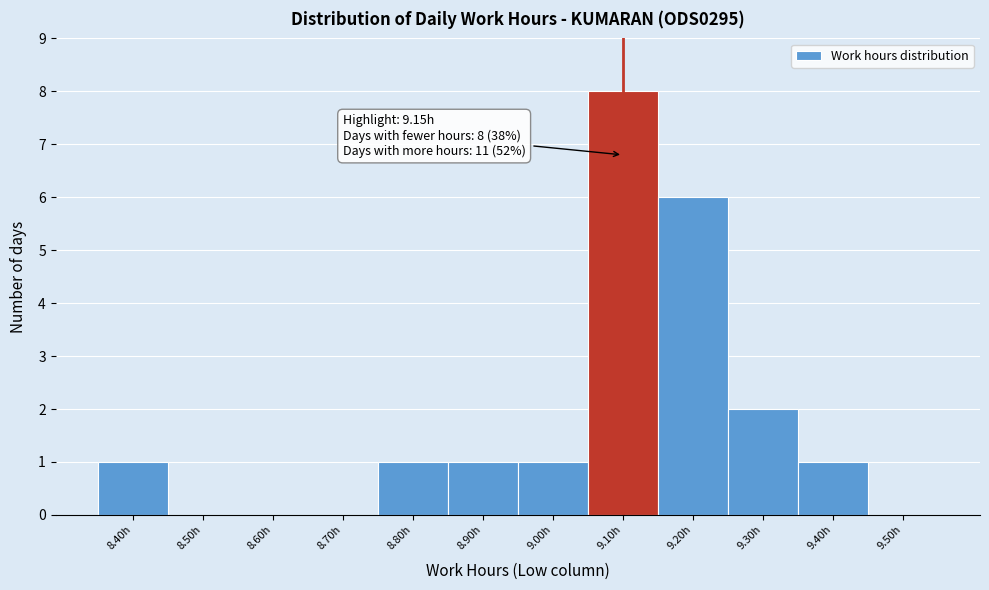

Reading left to right, extract all data points from this chart.

8.40h=1	8.50h=0	8.60h=0	8.70h=0	8.80h=1	8.90h=1	9.00h=1	9.10h=8	9.20h=6	9.30h=2	9.40h=1	9.50h=0